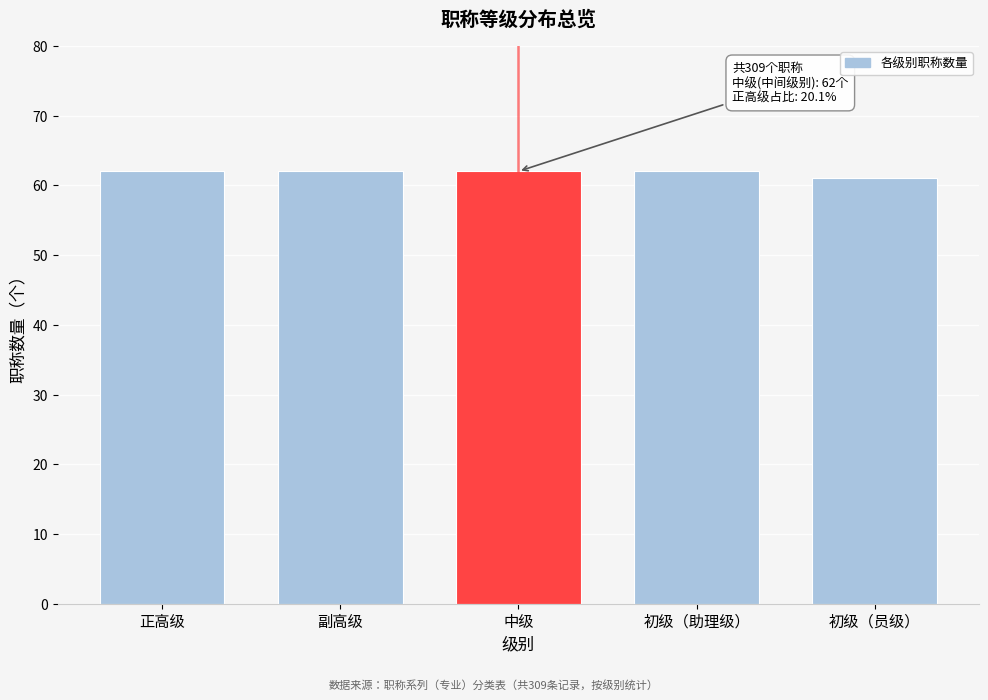

Reading left to right, what are all the values shown in this chart?

62	62	62	62	61